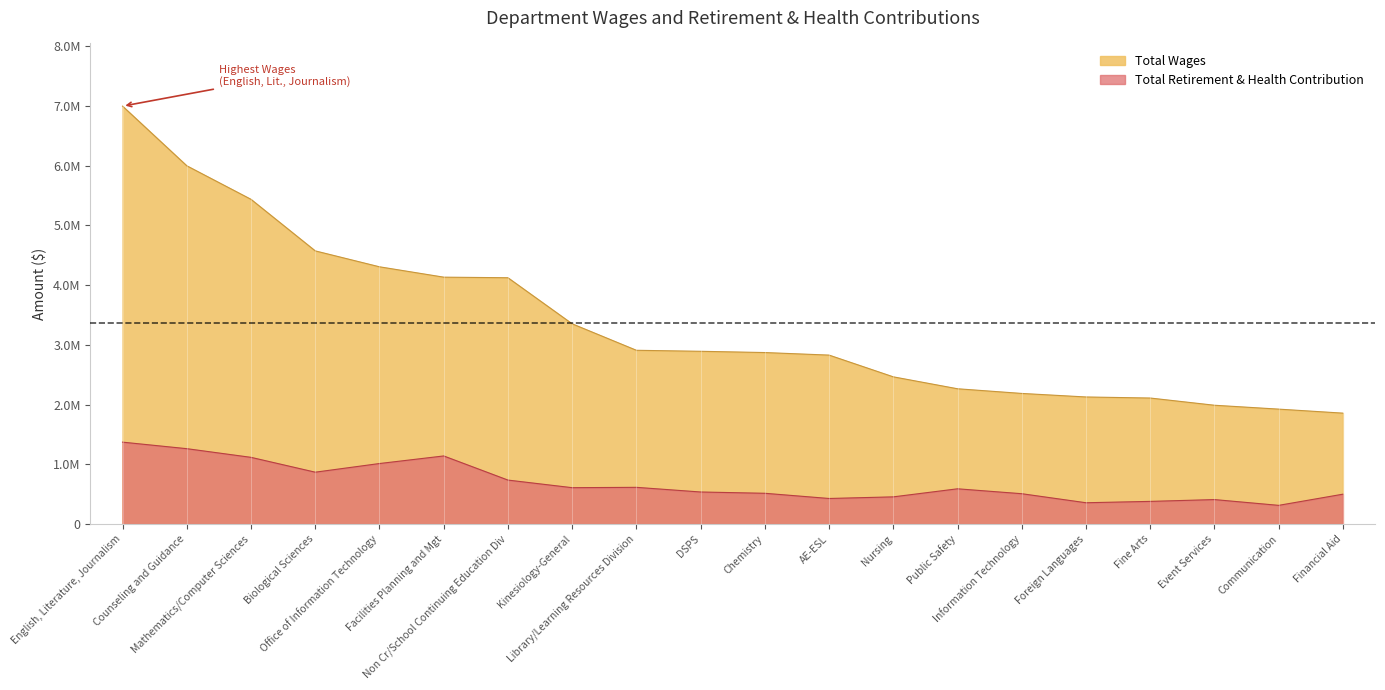

Reading left to right, list all the values displayed in this chart.

Total Wages: 6997649	5998910	5437132	4574021	4307636	4134158	4124488	3352925	2909825	2892942	2871954	2829196	2465188	2265541	2187318	2128102	2110429	1989633	1924695	1857480
Total Retirement & Health Contribution: 1371897	1262626	1117329	869016	1013885	1140755	736746	609551	615256	537340	515681	428647	455783	590728	508550	357311	380014	410320	313627	500615